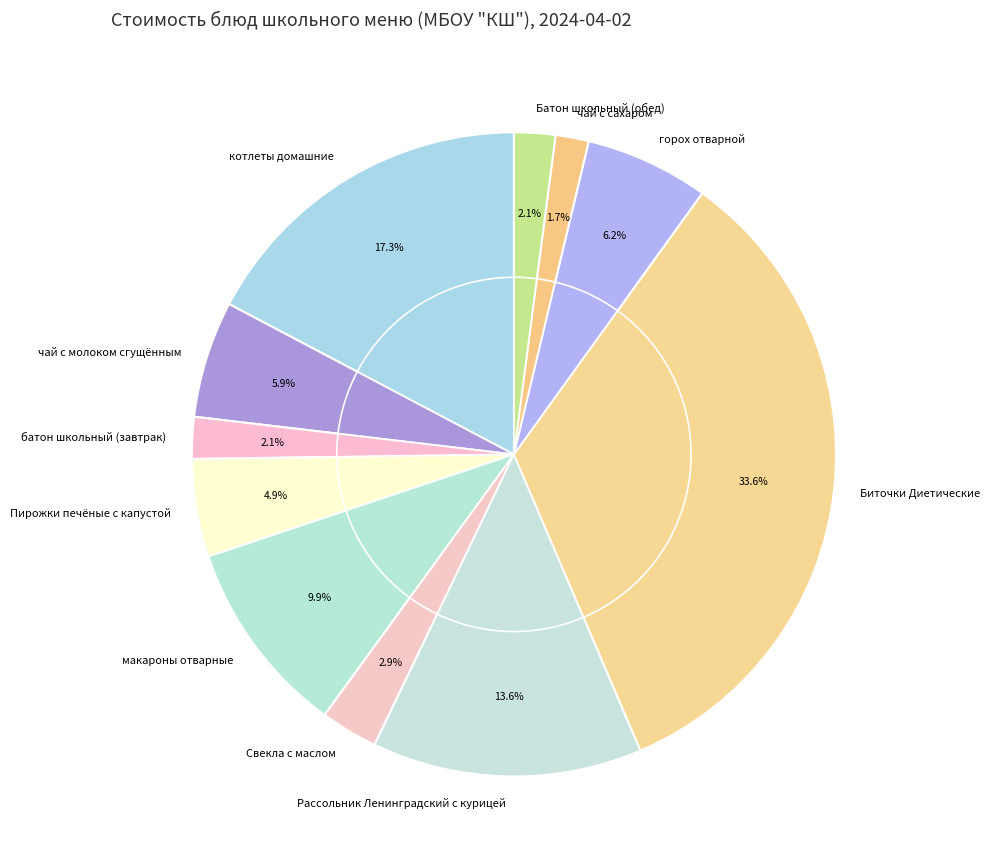

What is the total percentage of чай с молоком сгущённым and Пирожки печёные с капустой?

10.8%